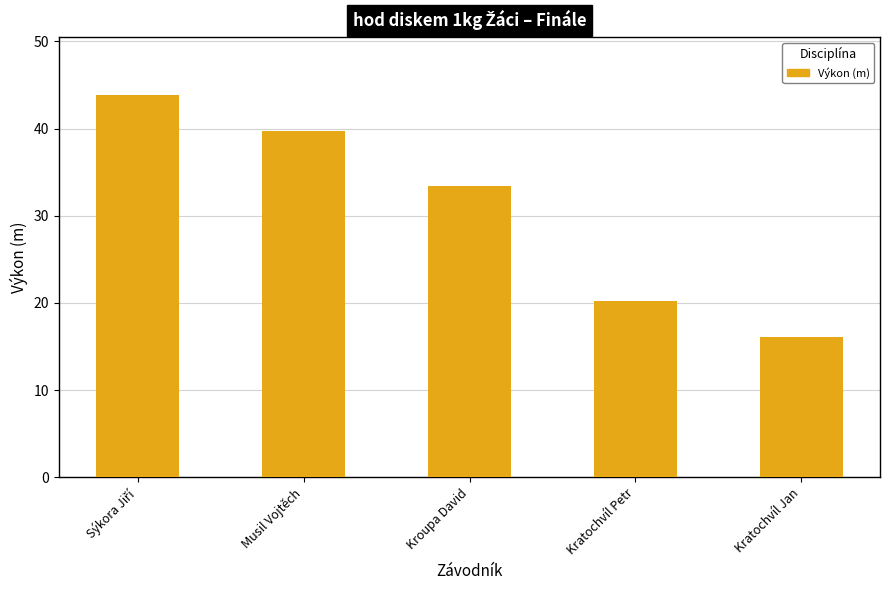

Are the bars horizontal?

No